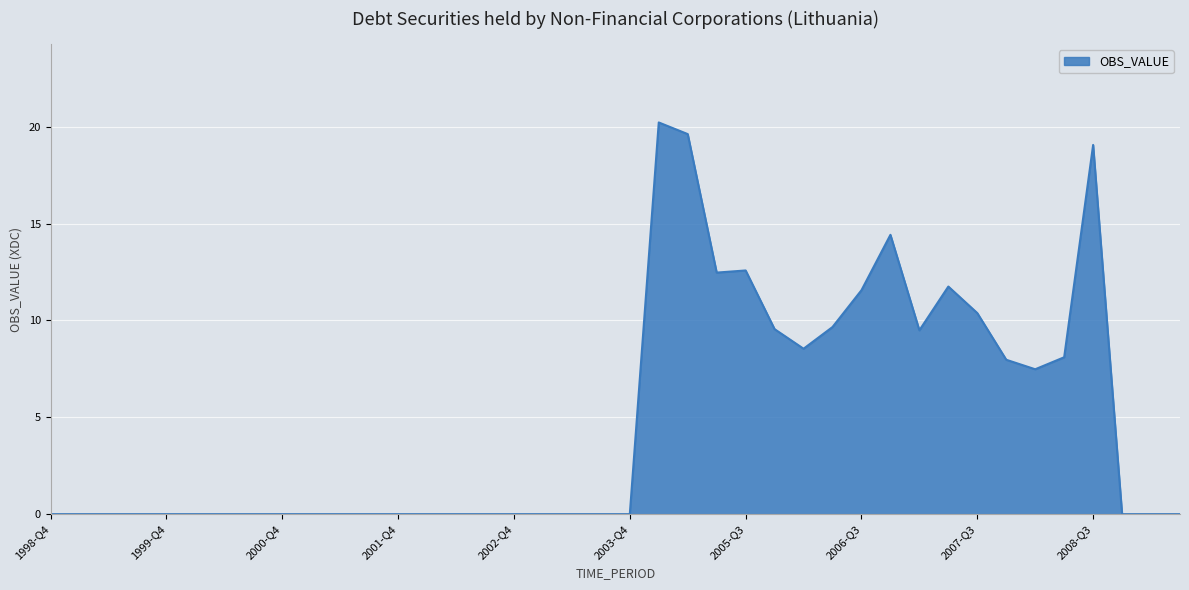

What is the difference between the maximum and minimum values?

20.2